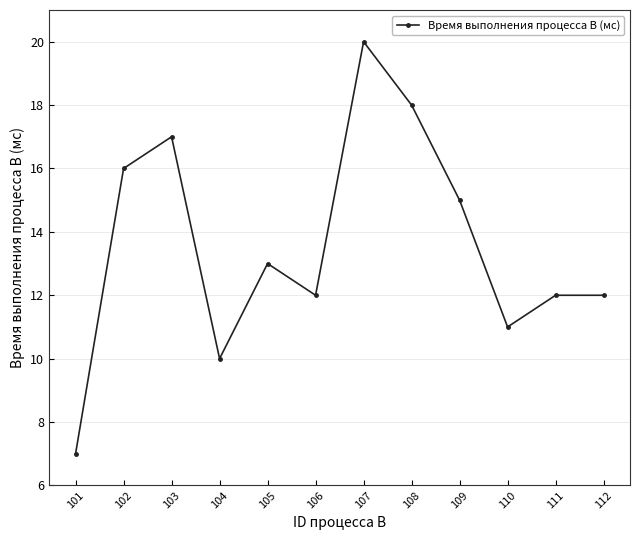

What is the change in value from 109 to 112?

-3